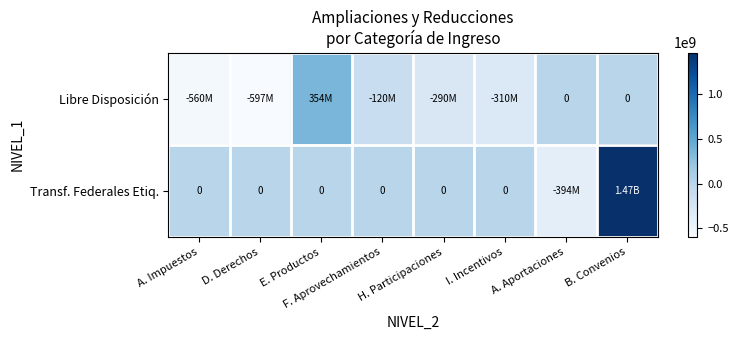

Which label corresponds to the smallest value in the chart?

D. Derechos